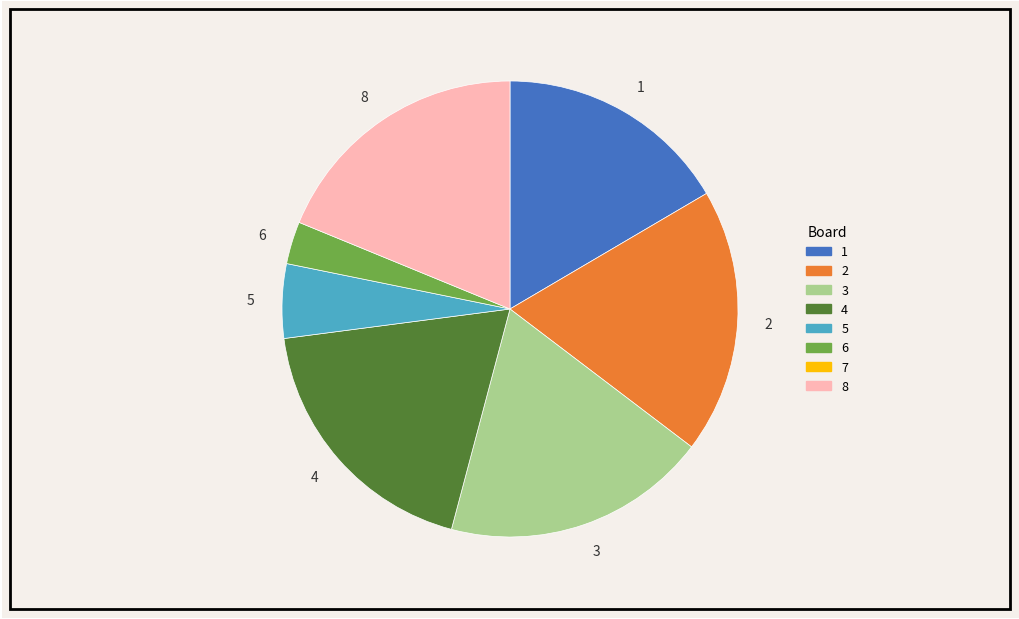

How many segments does this pie chart have?

7